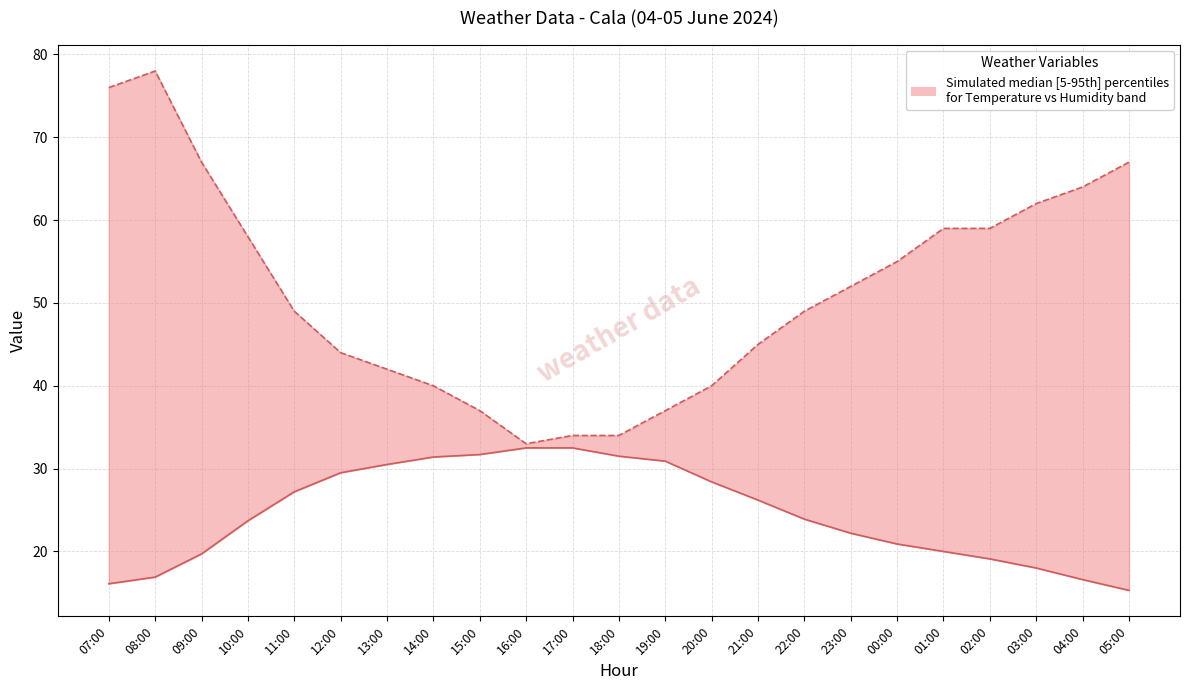

Which series changed the most between 01:00 and 05:00?

Humidity (%)